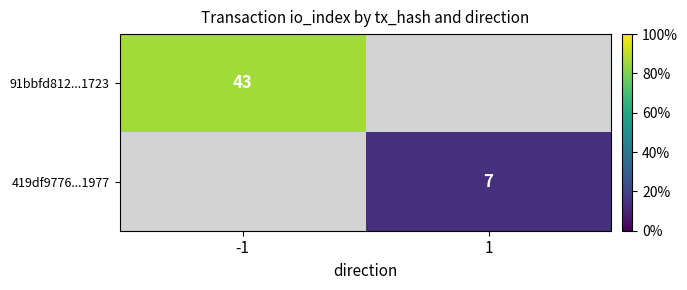

Is the value of 419df9776...1977 at 1 greater than the value of 91bbfd812...1723 at -1?

No